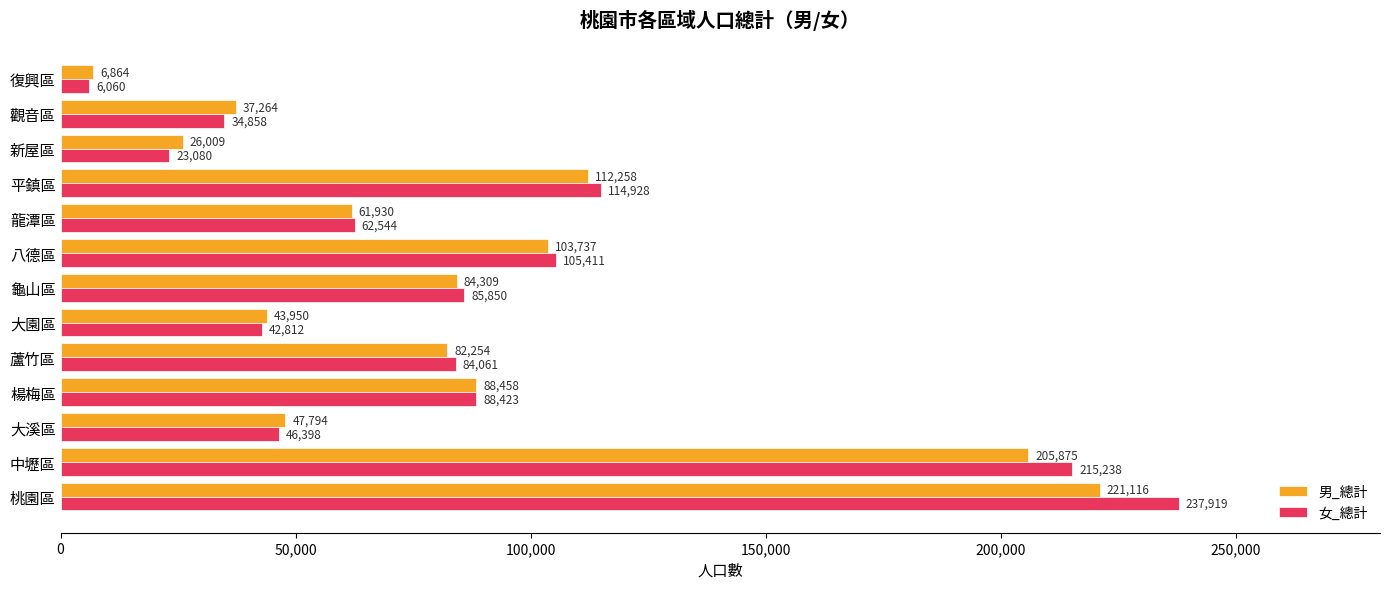

What is the average value of the 男_總計 series?

86294